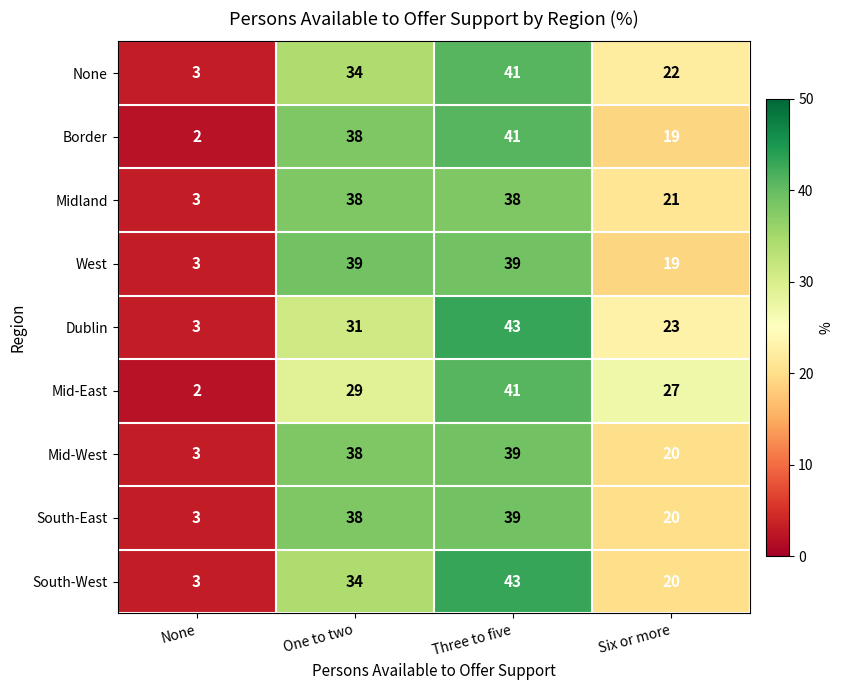

What is the spread (max minus min) of values at One to two?

10